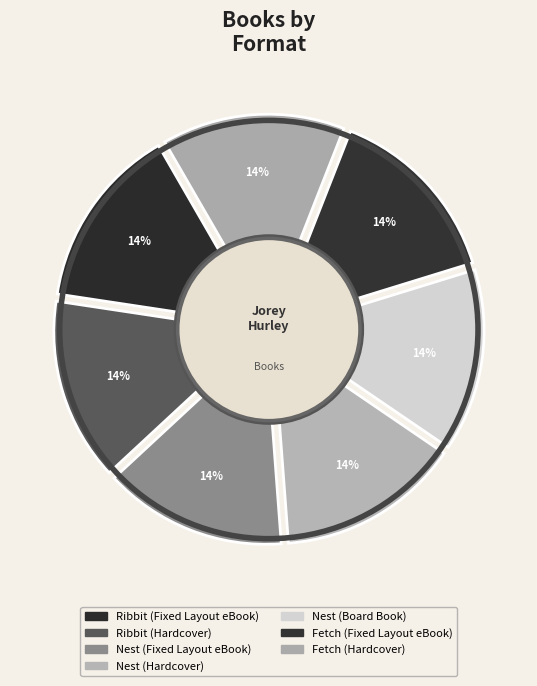

Count the number of slices in the pie.

7